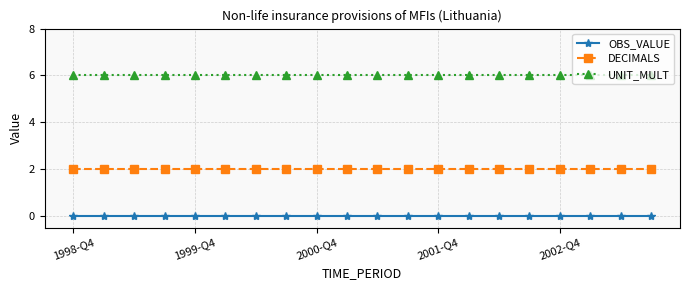

Reading left to right, list all the values displayed in this chart.

OBS_VALUE: 0	0	0	0	0	0	0	0	0	0	0	0	0	0	0	0	0	0	0	0
DECIMALS: 2	2	2	2	2	2	2	2	2	2	2	2	2	2	2	2	2	2	2	2
UNIT_MULT: 6	6	6	6	6	6	6	6	6	6	6	6	6	6	6	6	6	6	6	6